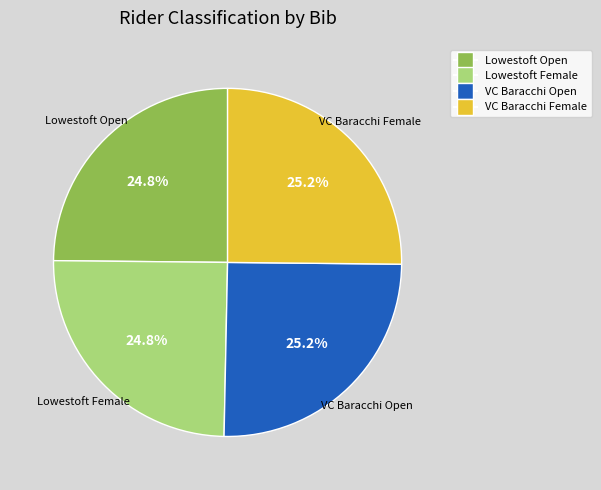

Is there a majority slice in this chart?

No